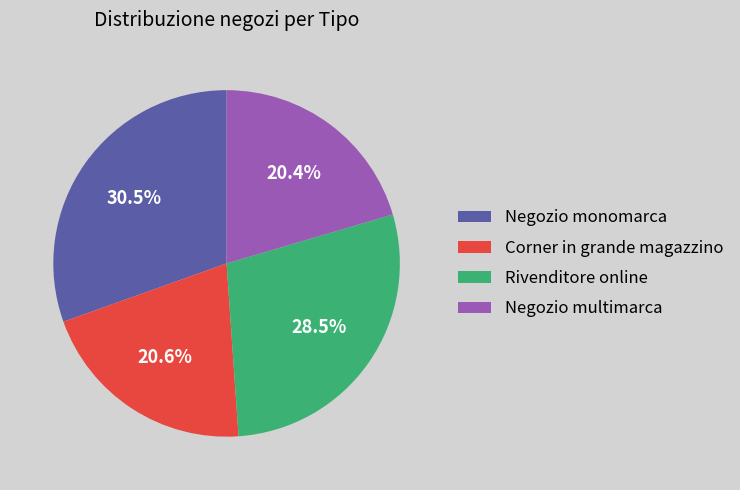

How many slices are in this pie chart?

4